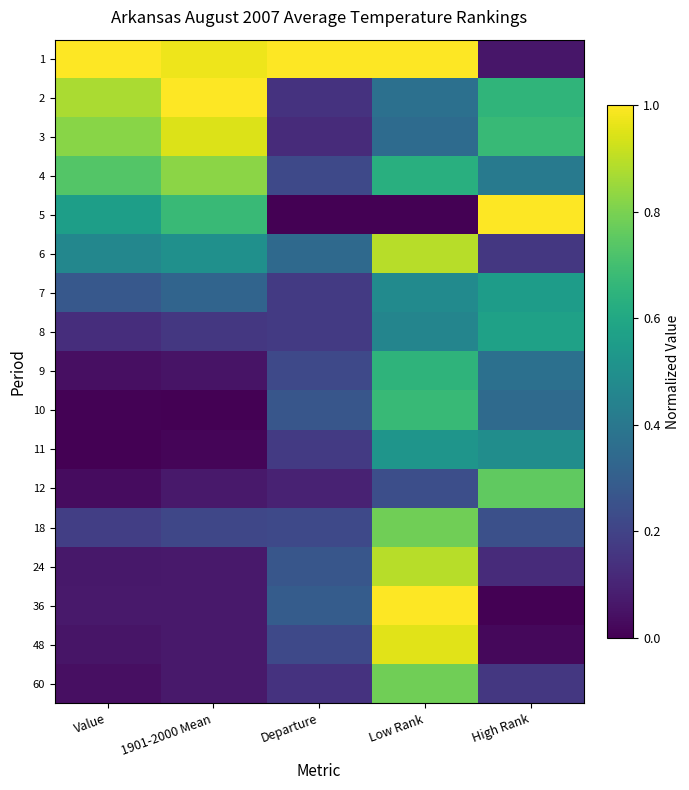

Reading left to right, extract all data points from this chart.

1: Value=1.0	1901-2000 Mean=1.0	Departure=1.0	Low Rank=1.0	High Rank=0.1
2: Value=0.9	1901-2000 Mean=1.0	Departure=0.1	Low Rank=0.4	High Rank=0.7
3: Value=0.8	1901-2000 Mean=0.9	Departure=0.1	Low Rank=0.3	High Rank=0.7
4: Value=0.7	1901-2000 Mean=0.8	Departure=0.2	Low Rank=0.6	High Rank=0.4
5: Value=0.6	1901-2000 Mean=0.7	Departure=0.0	Low Rank=0.0	High Rank=1.0
6: Value=0.5	1901-2000 Mean=0.5	Departure=0.3	Low Rank=0.9	High Rank=0.2
7: Value=0.3	1901-2000 Mean=0.3	Departure=0.2	Low Rank=0.5	High Rank=0.6
8: Value=0.1	1901-2000 Mean=0.2	Departure=0.2	Low Rank=0.5	High Rank=0.6
9: Value=0.0	1901-2000 Mean=0.1	Departure=0.2	Low Rank=0.7	High Rank=0.4
10: Value=0.0	1901-2000 Mean=0.0	Departure=0.3	Low Rank=0.7	High Rank=0.3
11: Value=0.0	1901-2000 Mean=0.0	Departure=0.2	Low Rank=0.5	High Rank=0.5
12: Value=0.0	1901-2000 Mean=0.1	Departure=0.1	Low Rank=0.2	High Rank=0.8
18: Value=0.2	1901-2000 Mean=0.2	Departure=0.2	Low Rank=0.8	High Rank=0.2
24: Value=0.1	1901-2000 Mean=0.1	Departure=0.3	Low Rank=0.9	High Rank=0.1
36: Value=0.1	1901-2000 Mean=0.1	Departure=0.3	Low Rank=1.0	High Rank=0.0
48: Value=0.1	1901-2000 Mean=0.1	Departure=0.2	Low Rank=1.0	High Rank=0.0
60: Value=0.0	1901-2000 Mean=0.1	Departure=0.1	Low Rank=0.8	High Rank=0.2